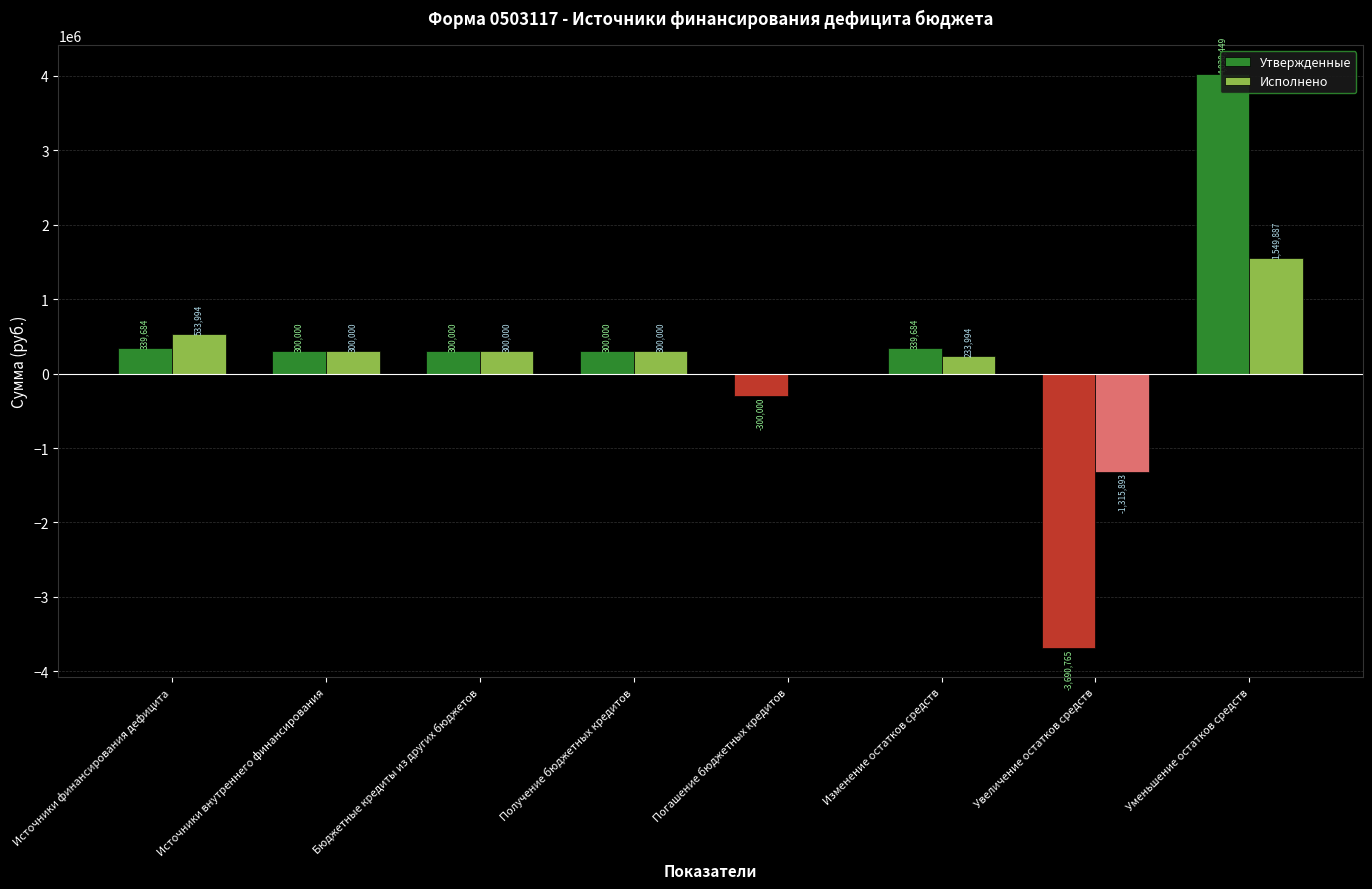

What is the smallest value displayed?

-3690765.0